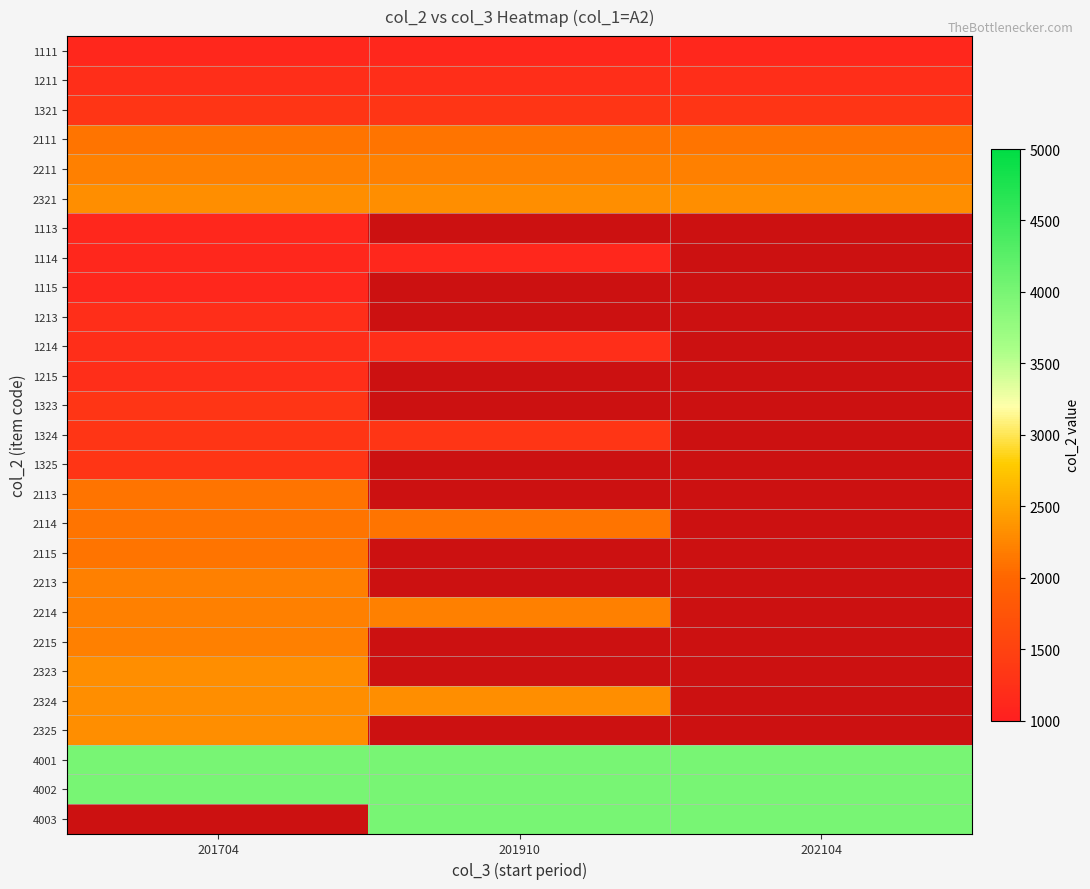

What is the approximate value of 2211 at 201910?

2211.0